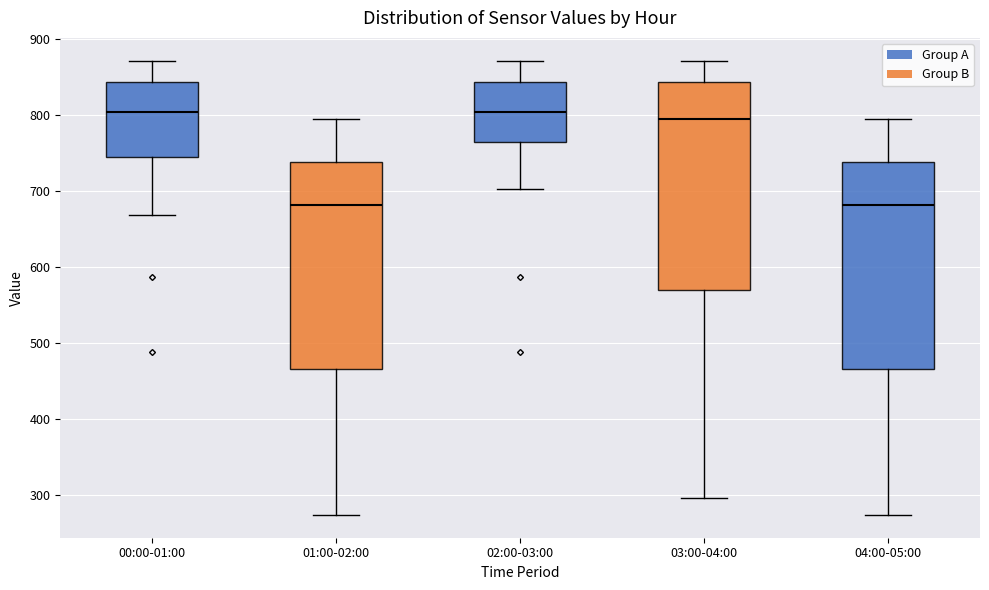

Reading left to right, read every box against the y-axis: the position of its median line, the range the box covers, and the ends of its whiskers. The values are not printed on the chart, so give them approximately, as read against the axis.

00:00-01:00: median 800, box 740 to 840, whiskers 670 to 870
01:00-02:00: median 680, box 470 to 740, whiskers 270 to 790
02:00-03:00: median 800, box 760 to 840, whiskers 700 to 870
03:00-04:00: median 790, box 570 to 840, whiskers 300 to 870
04:00-05:00: median 680, box 470 to 740, whiskers 270 to 790